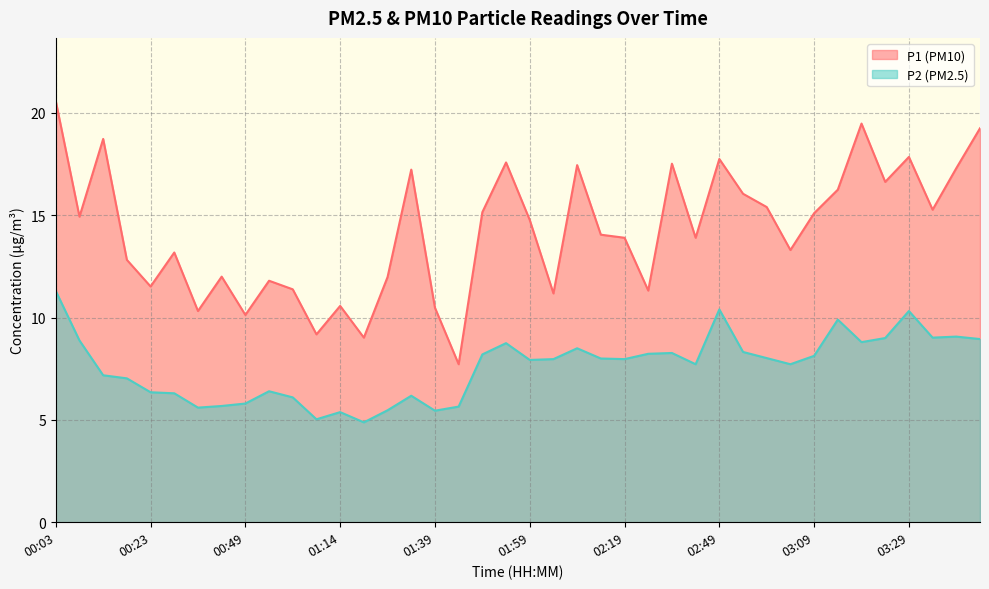

In P2, how many points are higher than both neighbors (excluding endpoints)?

10